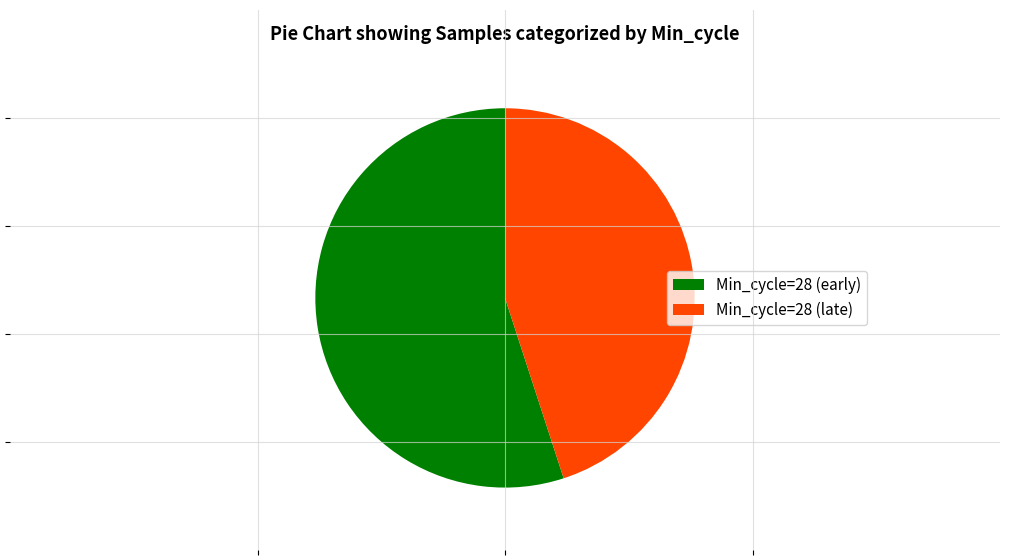

Is it true that Min_cycle=28 (early) is 55% of the pie?

True